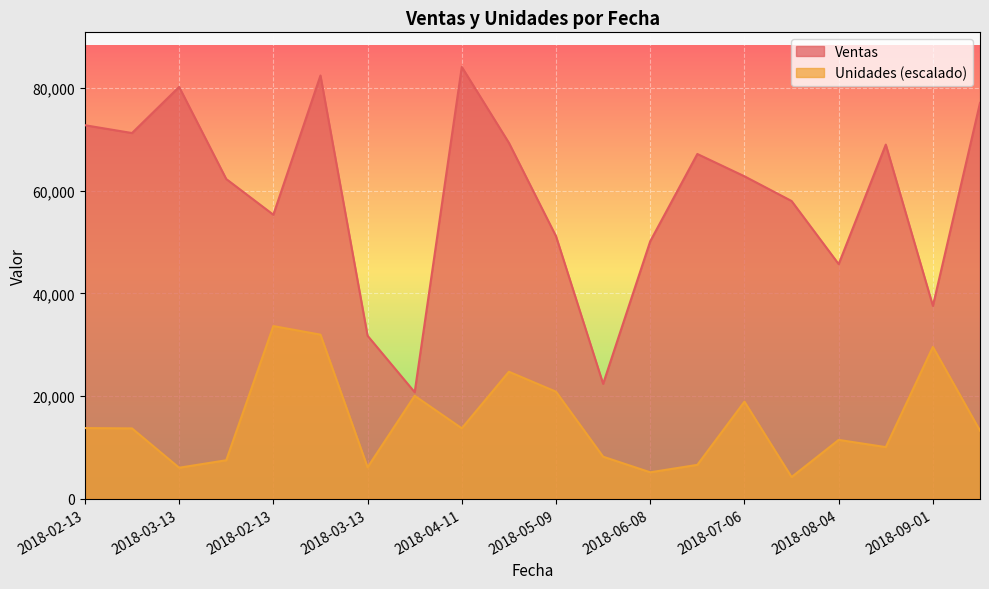

Does the chart display data point markers on the line(s)?

No